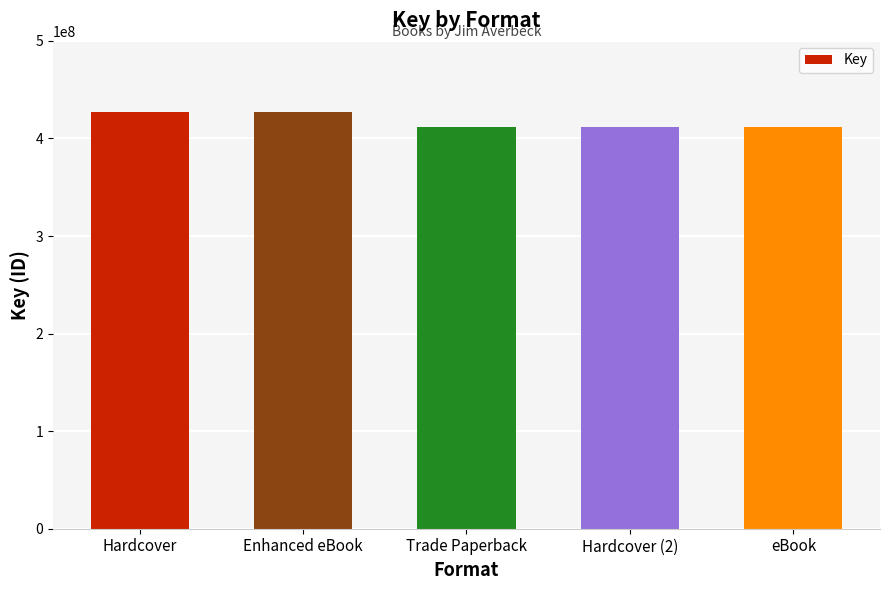

Does the chart contain any negative values?

No